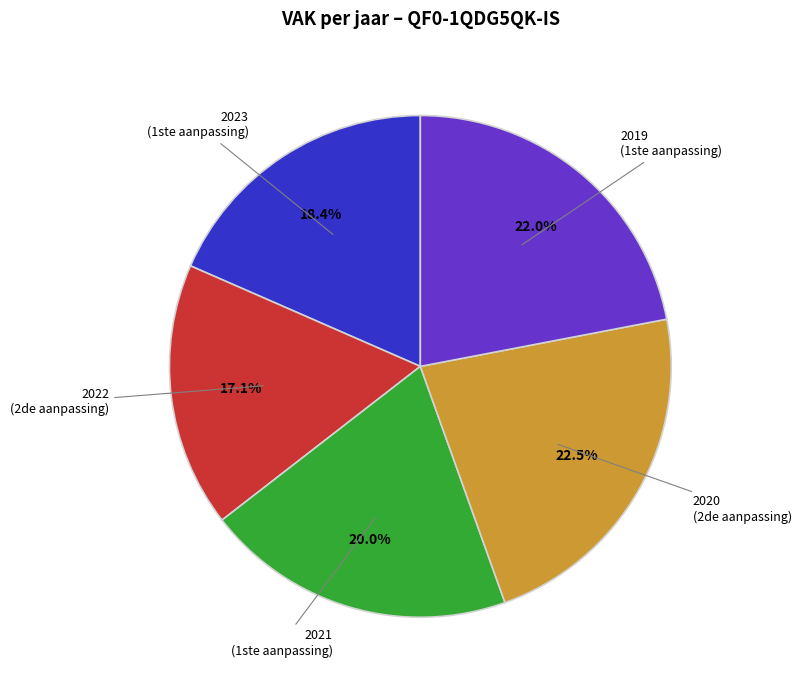

Which has a higher value, 2019 (1ste aanpassing) or 2022 (2de aanpassing)?

2019 (1ste aanpassing)